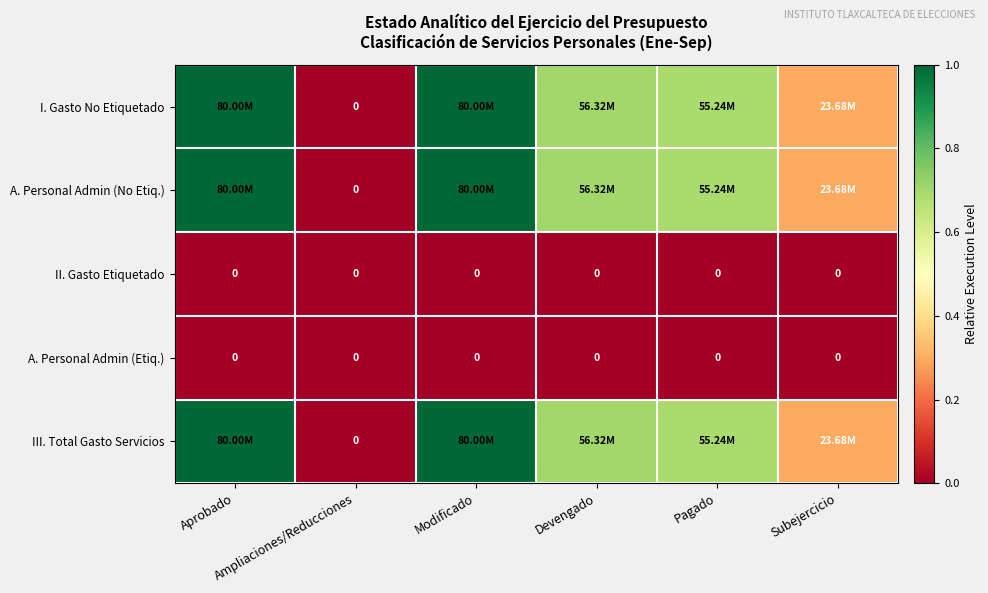

Which label corresponds to the largest value in the chart?

Aprobado